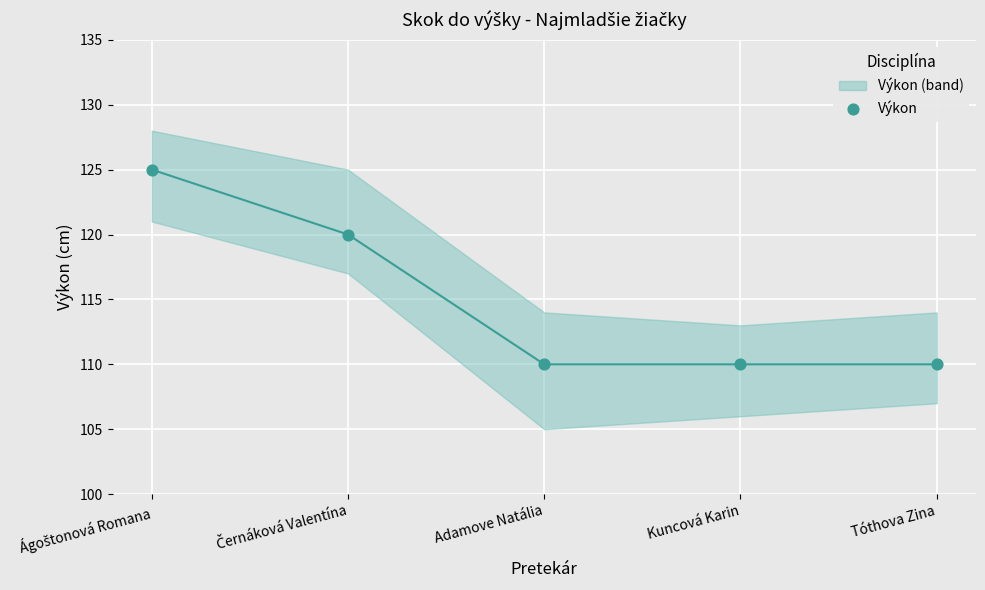

What Y value in the scatter plot is closest to 117?

120